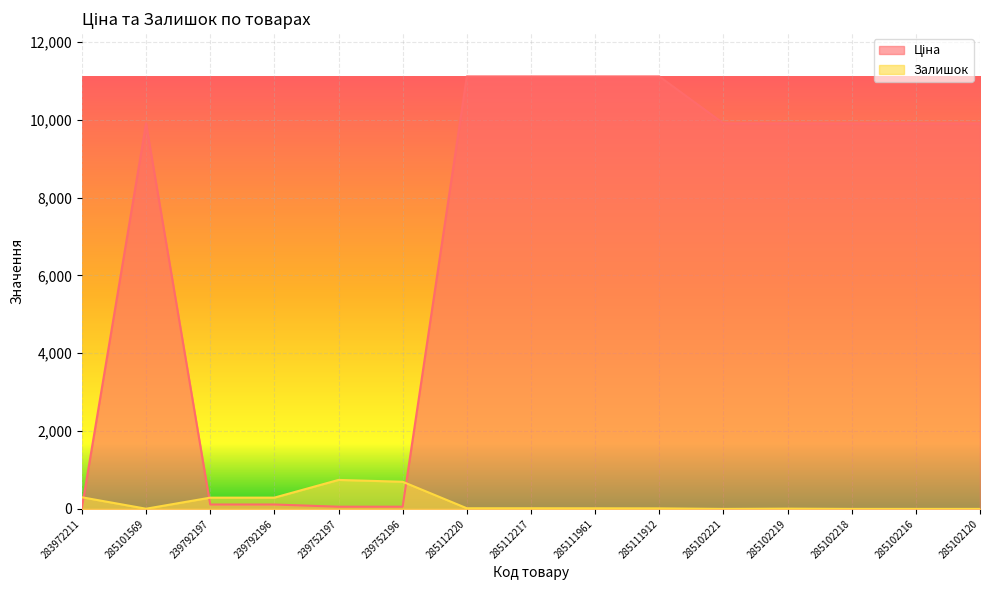

How many interior local peaks does the Залишок series have?

2